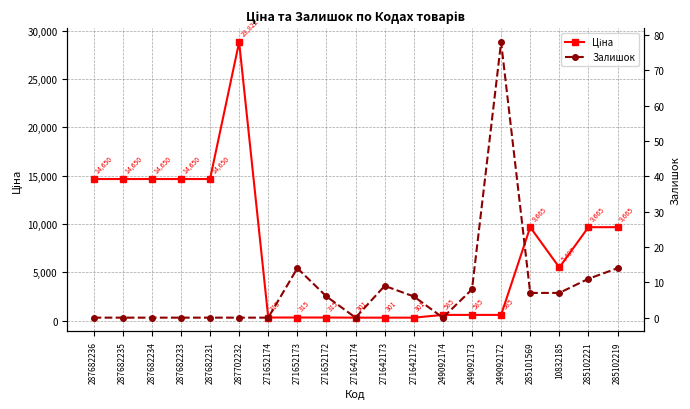

What is the difference between the maximum and second lowest values in the Залишок series?

78.0